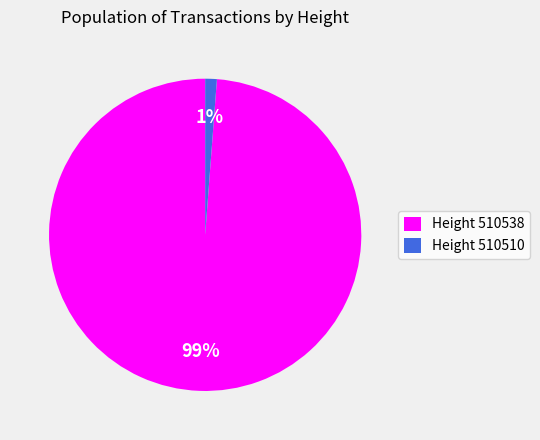

True or false: Height 510538 accounts for 99% of the total.

True